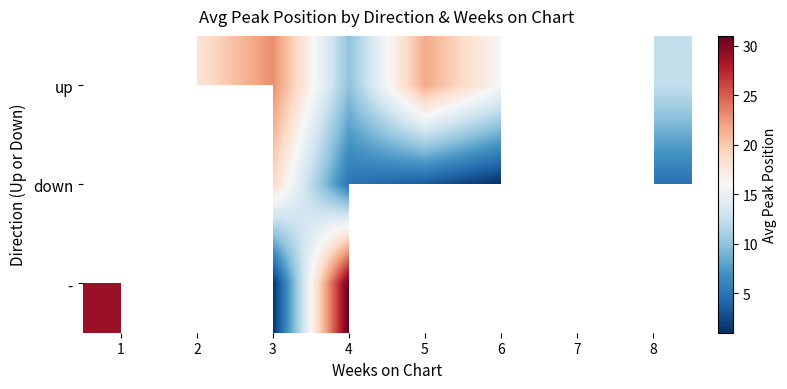

Between 1 and 4, which series saw the biggest shift?

-